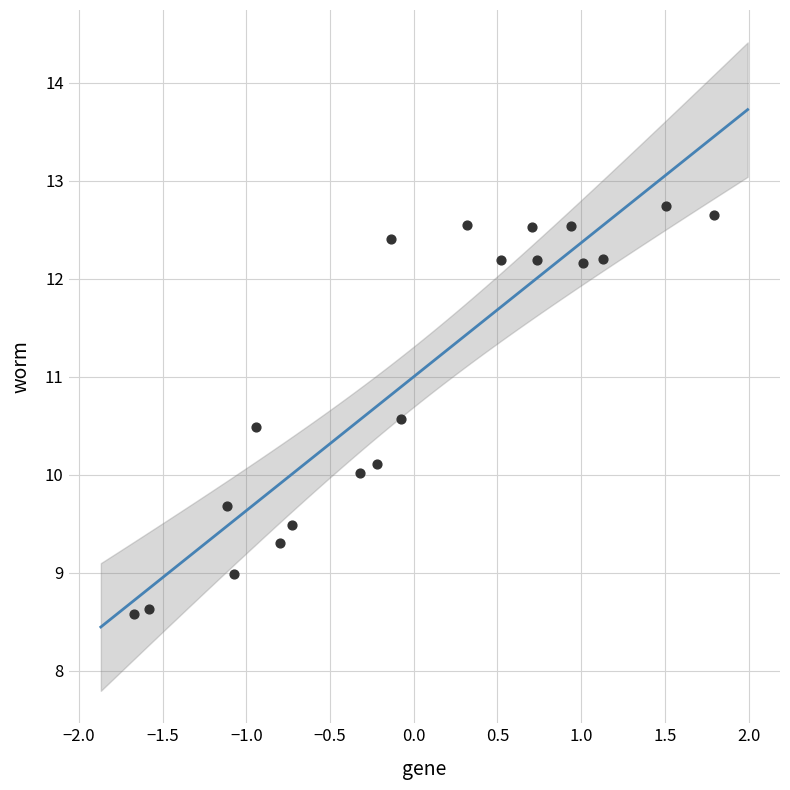

How many data points are displayed?

20